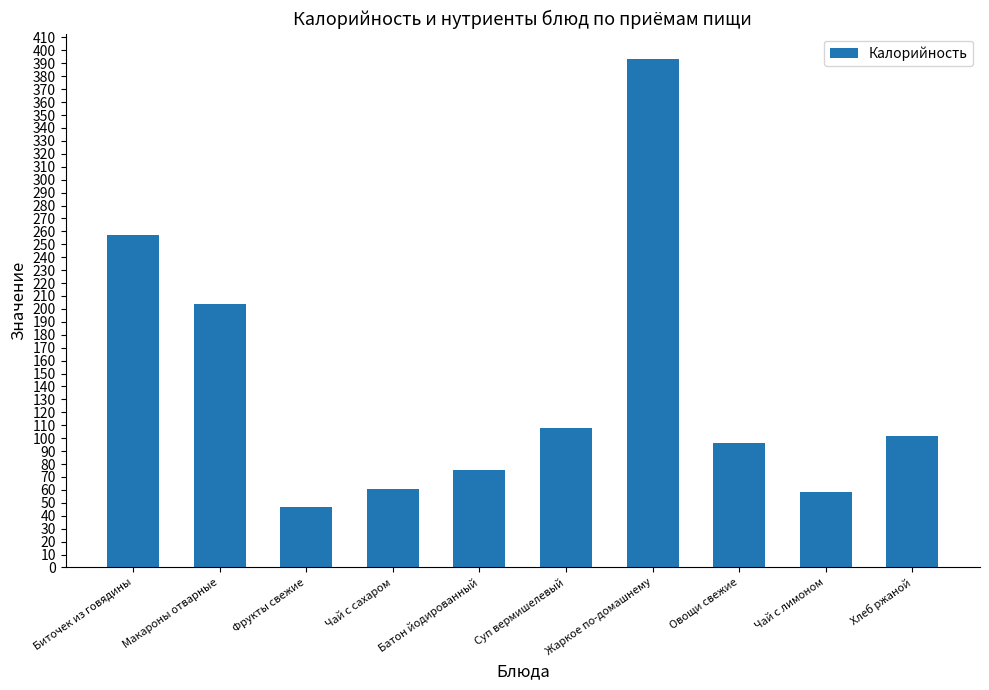

What is the approximate value at Биточек из говядины?

257.0